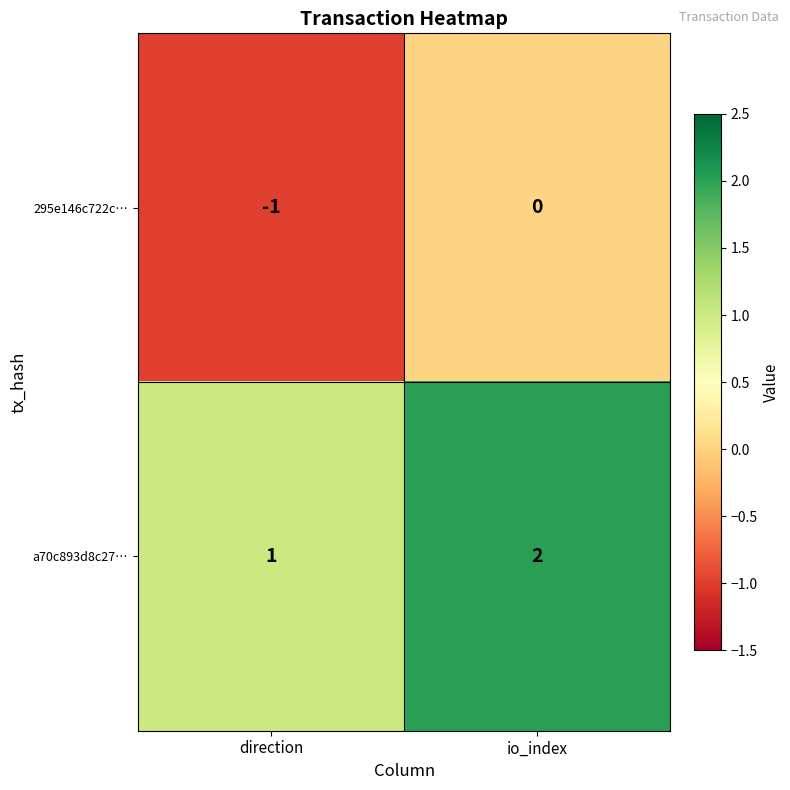

At which label is 295e146c722c… closest to 0?

io_index